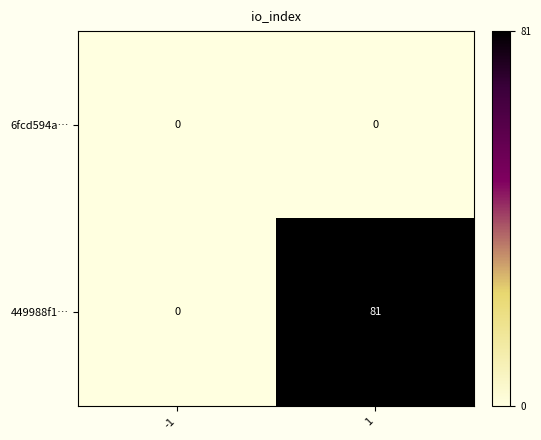

The value of 449988f1… at -1 is -34. True or false?

False